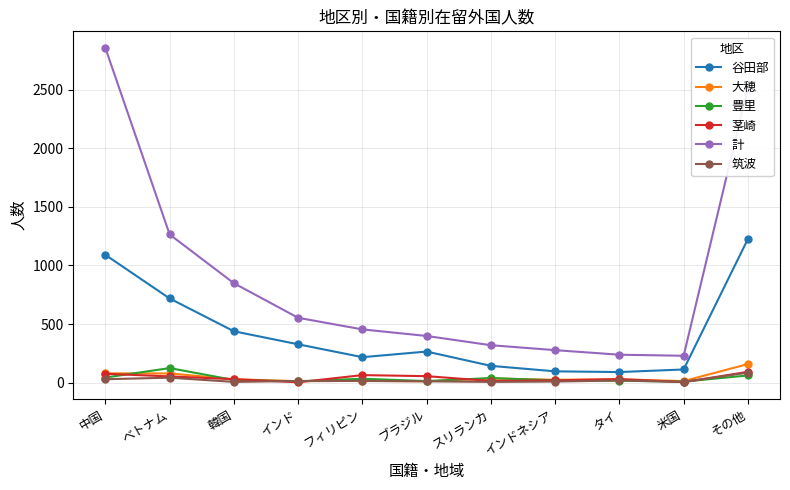

At which category does the chart reach its peak across all series?

中国